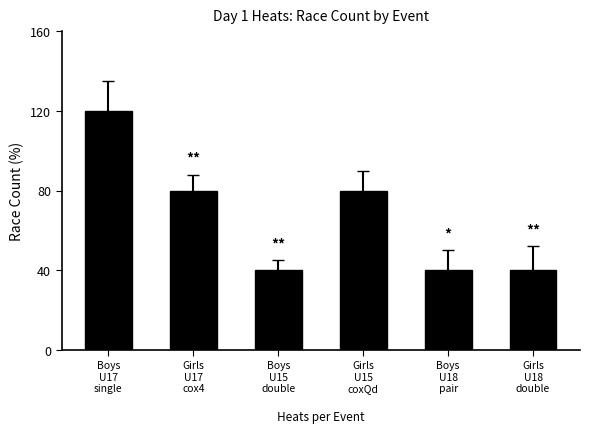

Where does the data first go above 80?

Boys
U17
single